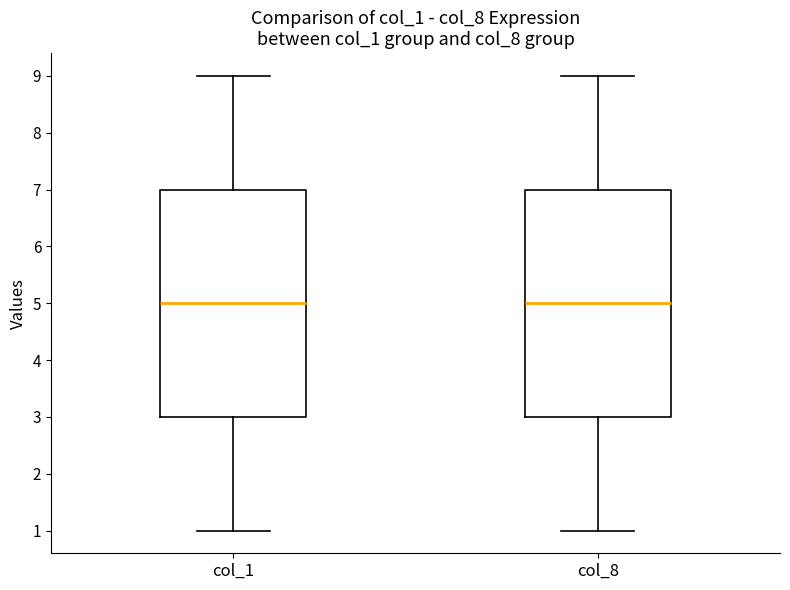

Reading left to right, read every box against the y-axis: the position of its median line, the range the box covers, and the ends of its whiskers. The values are not printed on the chart, so give them approximately, as read against the axis.

col_1: median 5, box 3 to 7, whiskers 1 to 9
col_8: median 5, box 3 to 7, whiskers 1 to 9